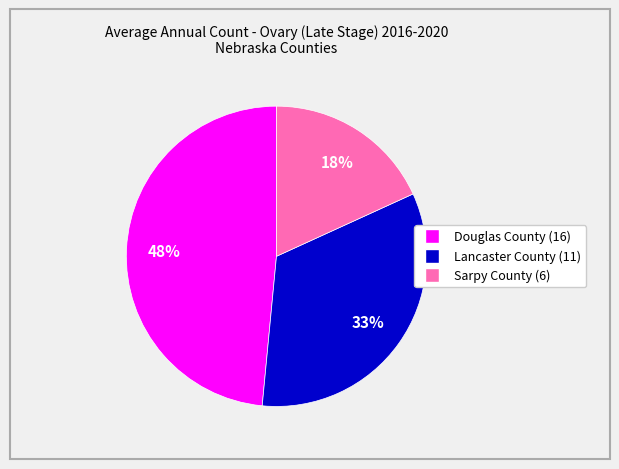

What is the ratio of the value at Lancaster County to the value at Douglas County?

0.7